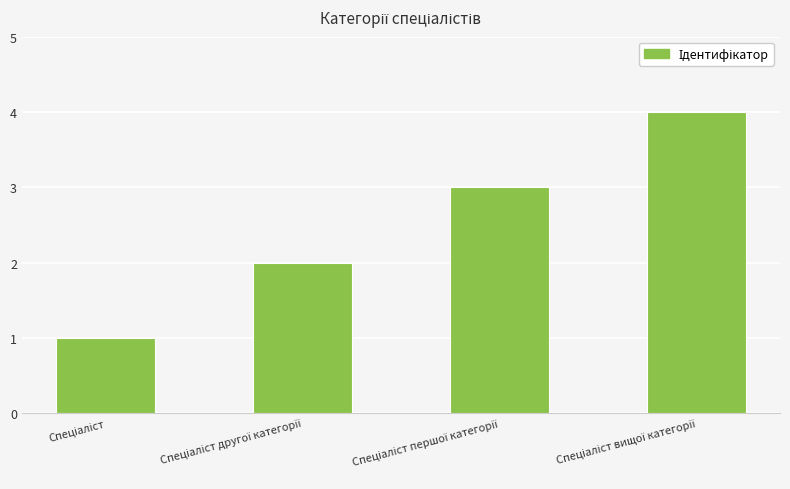

What is the difference between the maximum and minimum values?

3